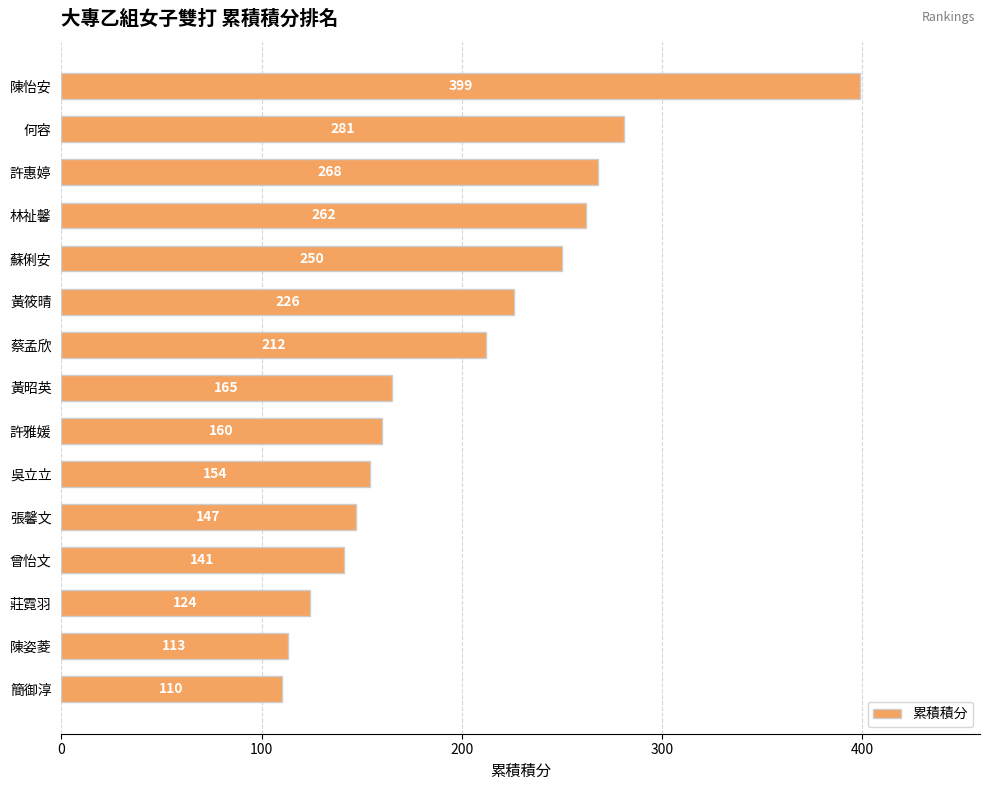

The value at 蔡孟欣 is 285. True or false?

False